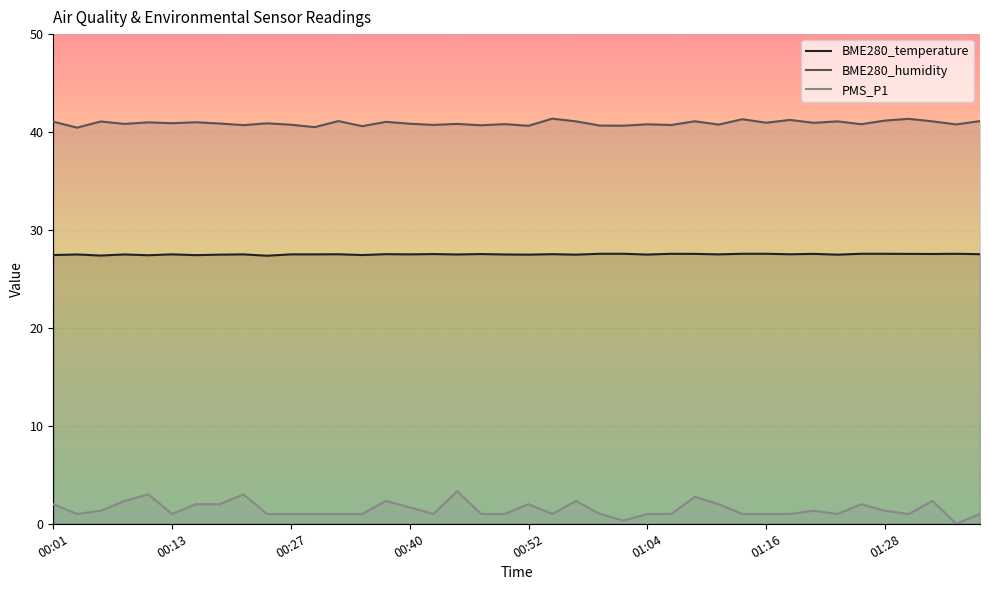

Reading right to left, list all the values displayed in this chart.

BME280_temperature: 01:38=27.5	01:36=27.6	01:33=27.6	01:31=27.6	01:28=27.6	01:26=27.6	01:24=27.5	01:21=27.6	01:19=27.5	01:16=27.6	01:14=27.6	01:11=27.5	01:09=27.6	01:07=27.6	01:04=27.5	01:02=27.6	00:59=27.6	00:57=27.5	00:54=27.5	00:52=27.5	00:50=27.5	00:47=27.5	00:45=27.5	00:42=27.5	00:40=27.5	00:37=27.5	00:35=27.4	00:32=27.5	00:30=27.5	00:27=27.5	00:25=27.4	00:23=27.5	00:20=27.5	00:15=27.4	00:13=27.5	00:10=27.4	00:08=27.5	00:06=27.4	00:03=27.5	00:01=27.4
BME280_humidity: 01:38=41.1	01:36=40.8	01:33=41.1	01:31=41.4	01:28=41.2	01:26=40.8	01:24=41.1	01:21=40.9	01:19=41.2	01:16=41.0	01:14=41.3	01:11=40.8	01:09=41.1	01:07=40.7	01:04=40.8	01:02=40.6	00:59=40.7	00:57=41.1	00:54=41.4	00:52=40.6	00:50=40.8	00:47=40.7	00:45=40.8	00:42=40.7	00:40=40.9	00:37=41.0	00:35=40.6	00:32=41.1	00:30=40.5	00:27=40.8	00:25=40.9	00:23=40.7	00:20=40.9	00:15=41.0	00:13=40.9	00:10=41.0	00:08=40.8	00:06=41.1	00:03=40.5	00:01=41.1
PMS_P1: 01:38=1.0	01:36=0.0	01:33=2.3	01:31=1.0	01:28=1.3	01:26=2.0	01:24=1.0	01:21=1.3	01:19=1.0	01:16=1.0	01:14=1.0	01:11=2.0	01:09=2.8	01:07=1.0	01:04=1.0	01:02=0.3	00:59=1.0	00:57=2.3	00:54=1.0	00:52=2.0	00:50=1.0	00:47=1.0	00:45=3.3	00:42=1.0	00:40=1.7	00:37=2.3	00:35=1.0	00:32=1.0	00:30=1.0	00:27=1.0	00:25=1.0	00:23=3.0	00:20=2.0	00:15=2.0	00:13=1.0	00:10=3.0	00:08=2.3	00:06=1.3	00:03=1.0	00:01=2.0